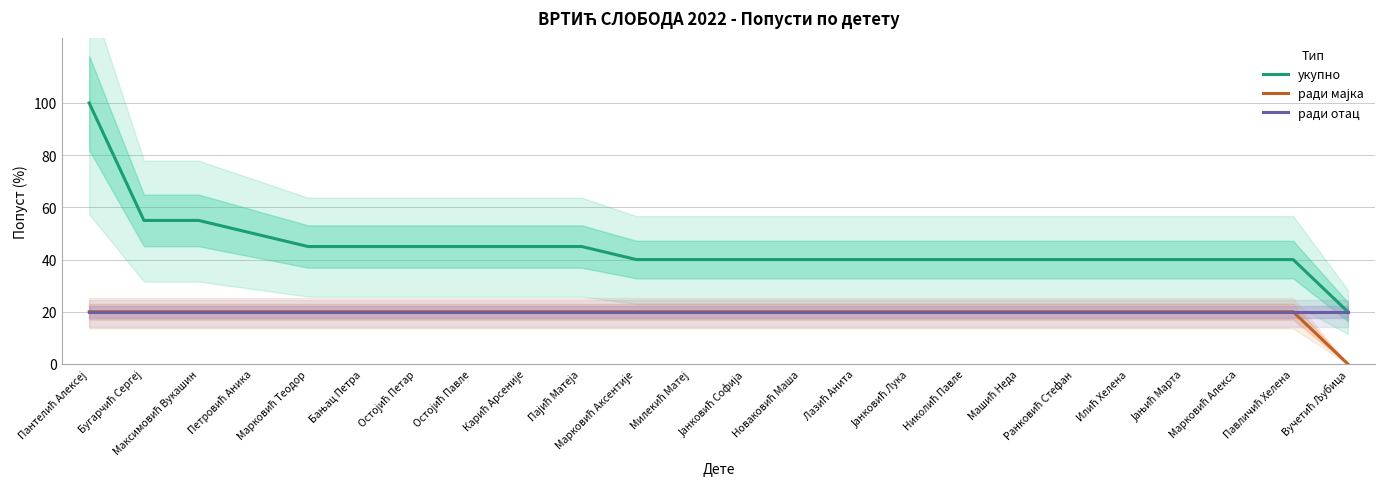

Which series has the largest total across all categories?

укупно